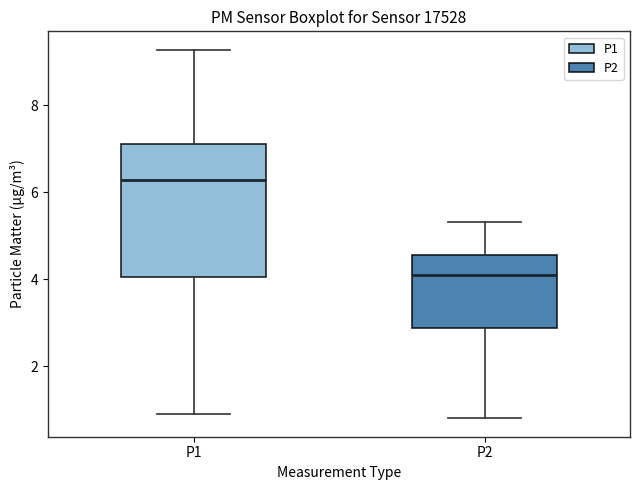

Reading left to right, transcribe this box plot: for each box, give where its median line is, the range the box spans, and where its two whiskers end, as read against the y-axis. The values are not printed on the chart, so give them approximately, as read against the axis.

P1: median 6.2, box 4.0 to 7.2, whiskers 1.0 to 9.2
P2: median 4.2, box 2.8 to 4.6, whiskers 0.8 to 5.4